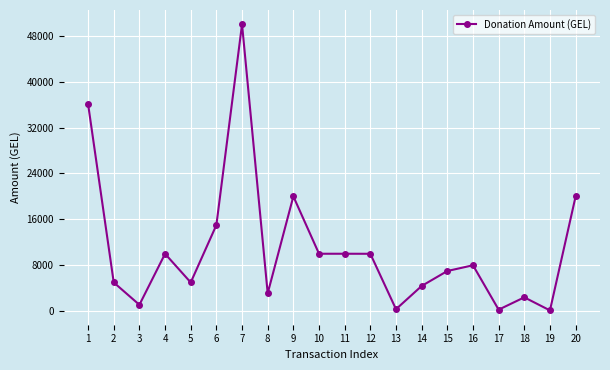

Where is the first local maximum?

4